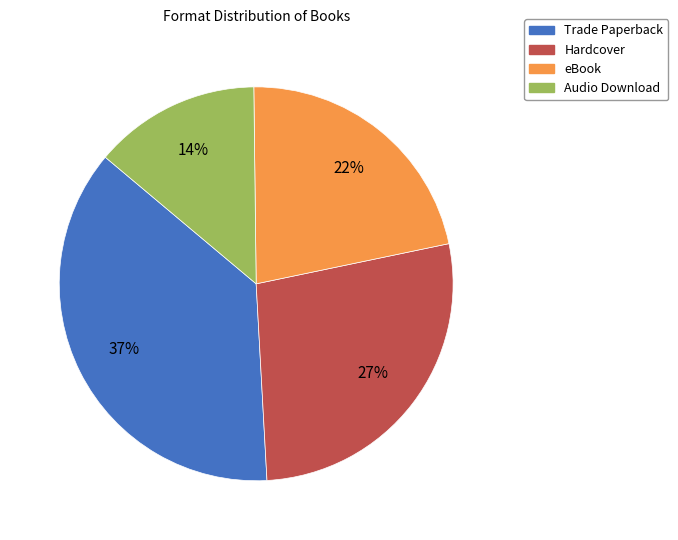

What percentage is the Trade Paperback slice, to the nearest percent?

37%